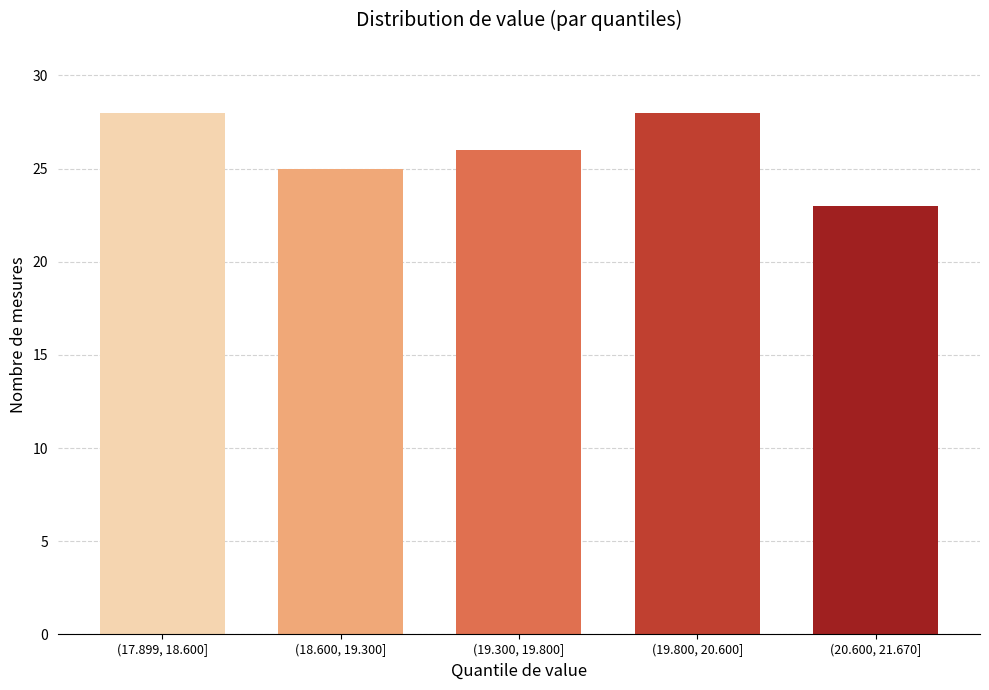

Reading right to left, extract all data points from this chart.

(20.600, 21.670]=23	(19.800, 20.600]=28	(19.300, 19.800]=26	(18.600, 19.300]=25	(17.899, 18.600]=28